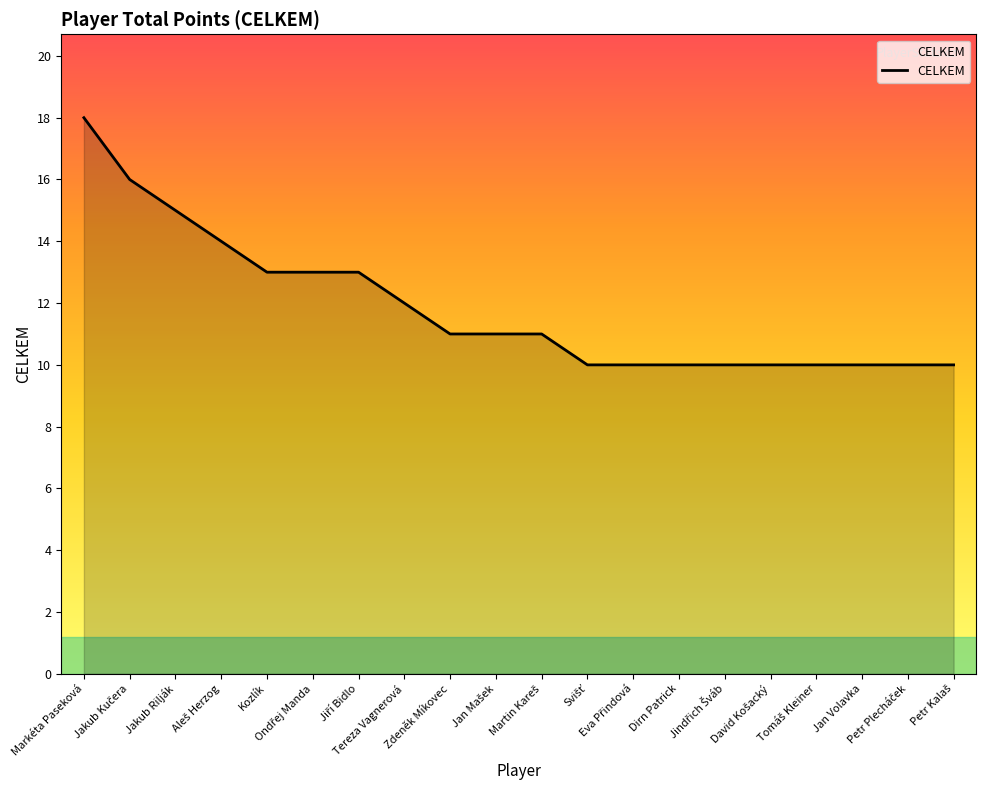

At which category does the chart reach its peak across all series?

Markéta Paseková